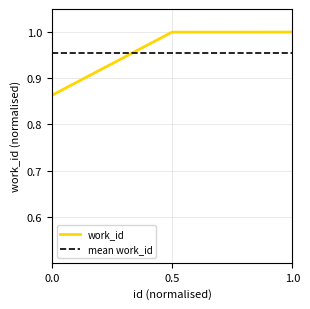

What is the value of the 3rd point from the left?

1.0